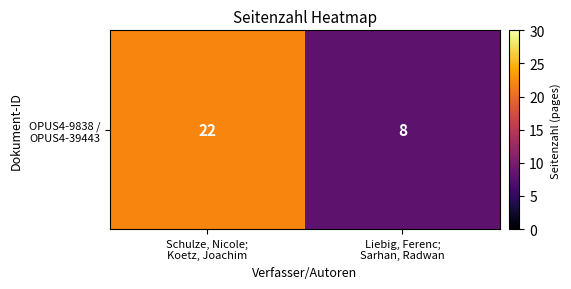

What is the smallest value displayed?

8